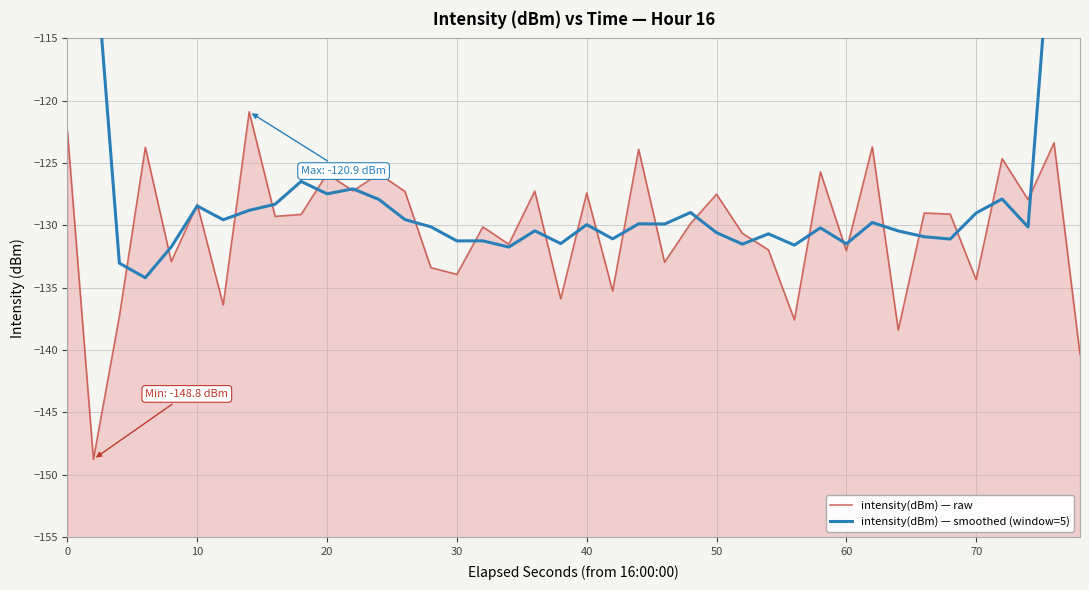

List the series in order of their peak value, highest first.

intensity(dBm) — smoothed (window=5), intensity(dBm) — raw